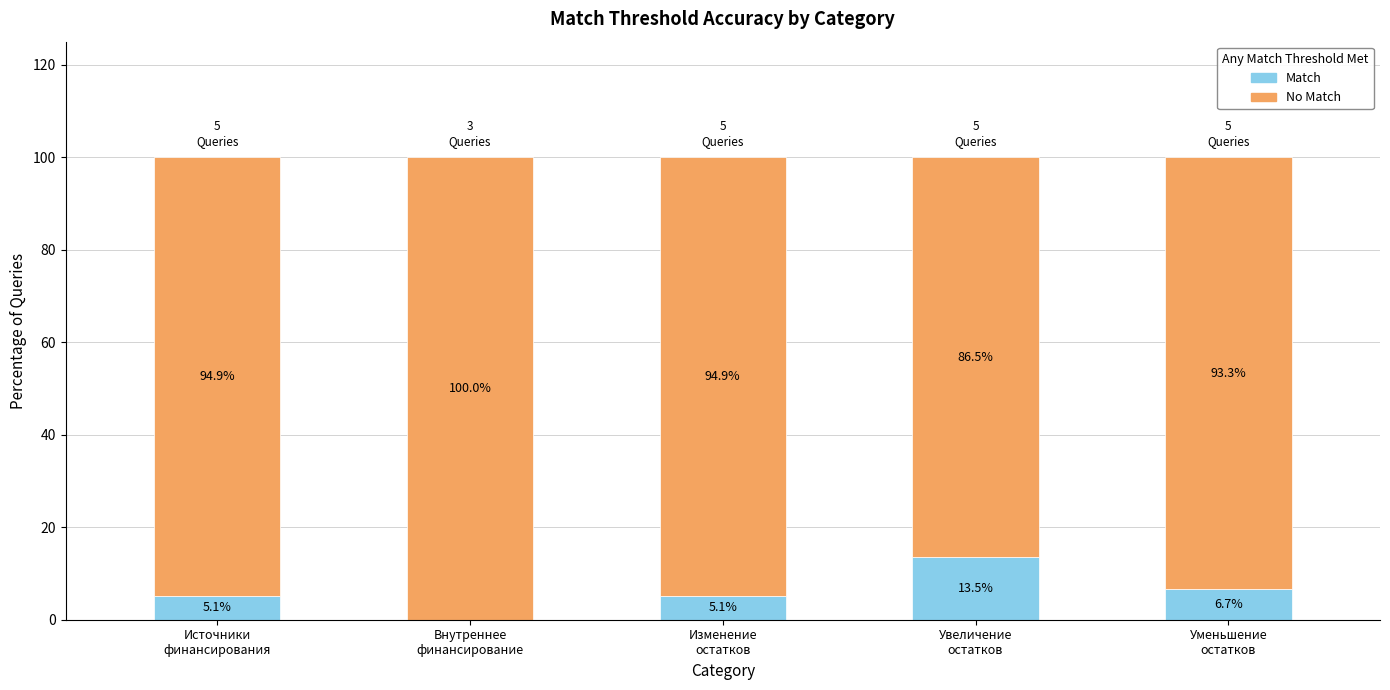

What is the sum of all Match values?

30.4